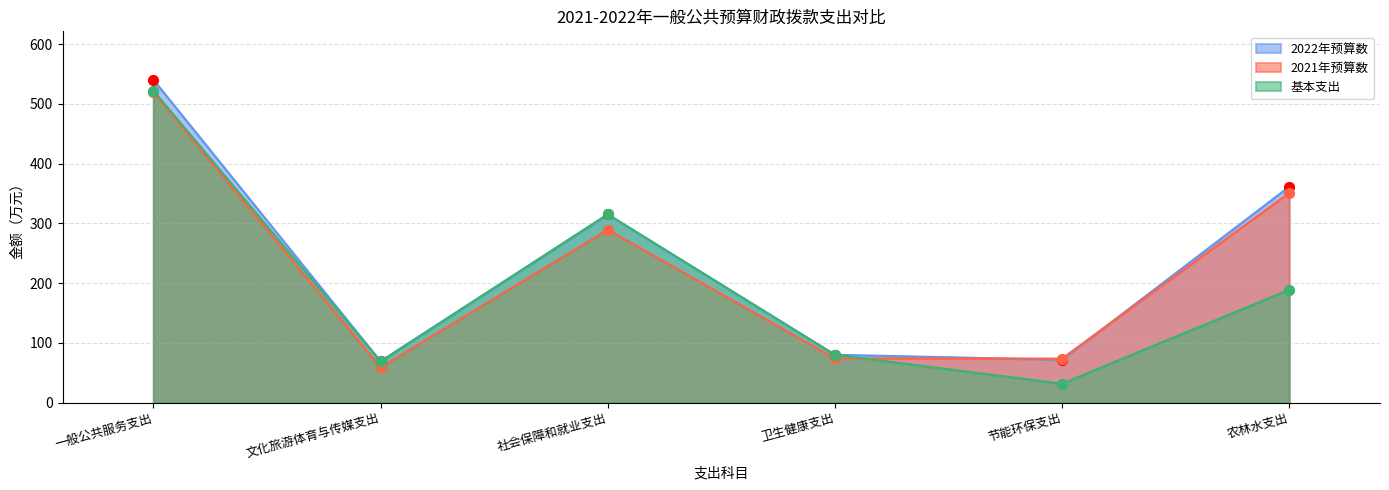

At how many categories does at least one series exceed 265?

3